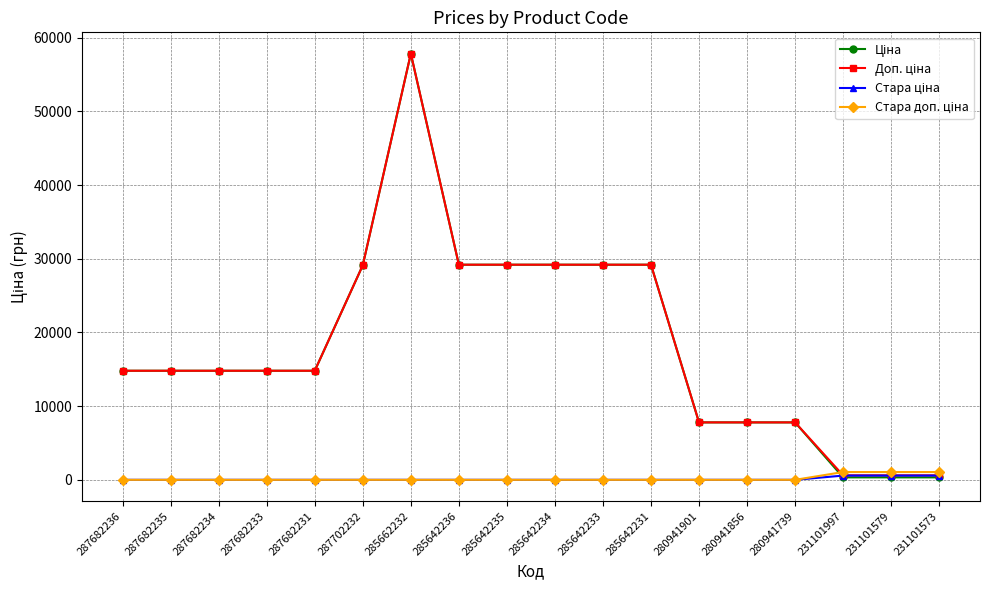

Which category has the highest value across all series?

285662232